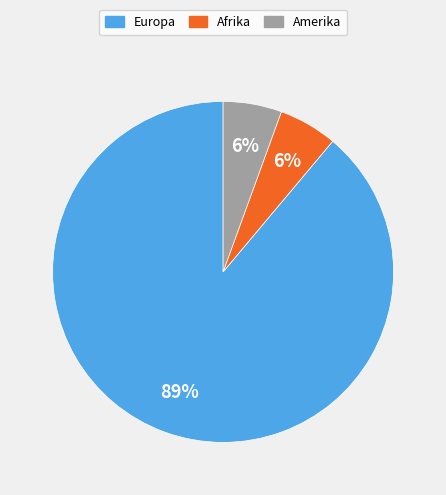

To the nearest percent, what is the average slice percentage?

33%